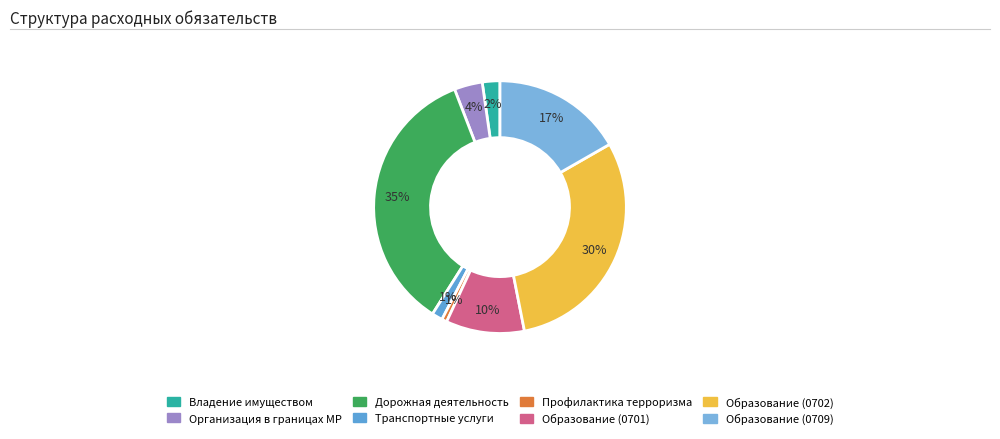

How many slices are in this pie chart?

8